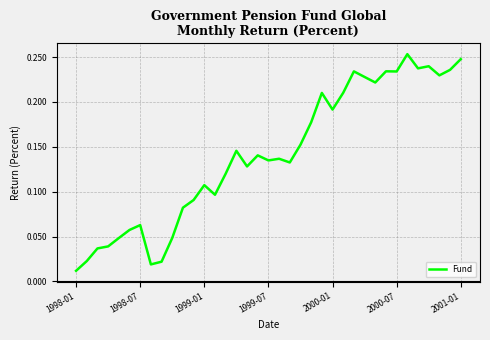

Where is the data nearest to the value 0?

1998-01